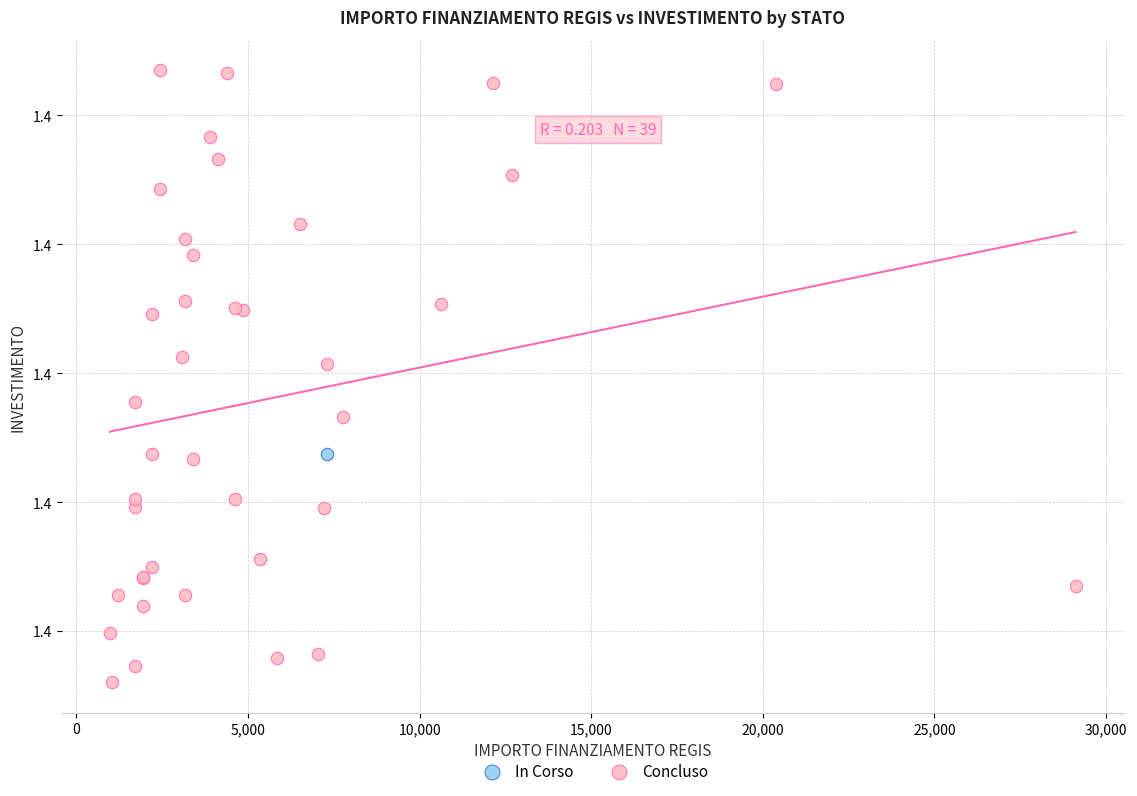

What are all the series names shown in the legend?

In Corso, Concluso